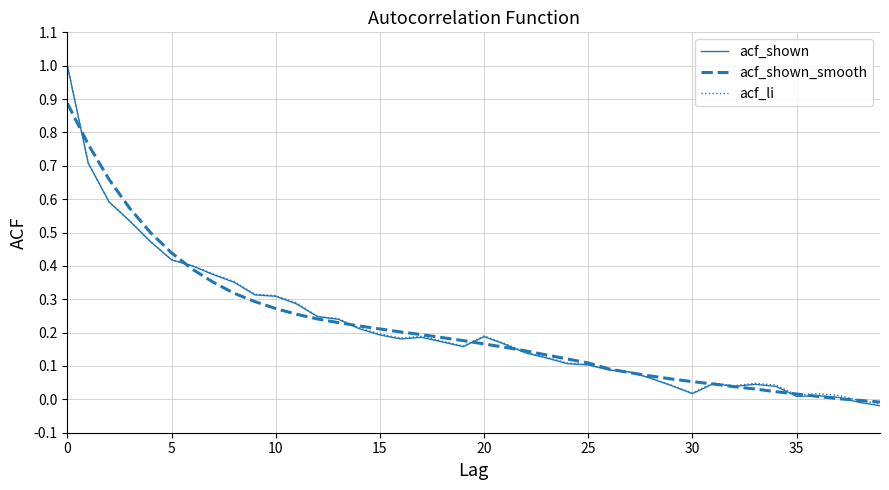

What is the highest value of the acf_shown series?

1.0